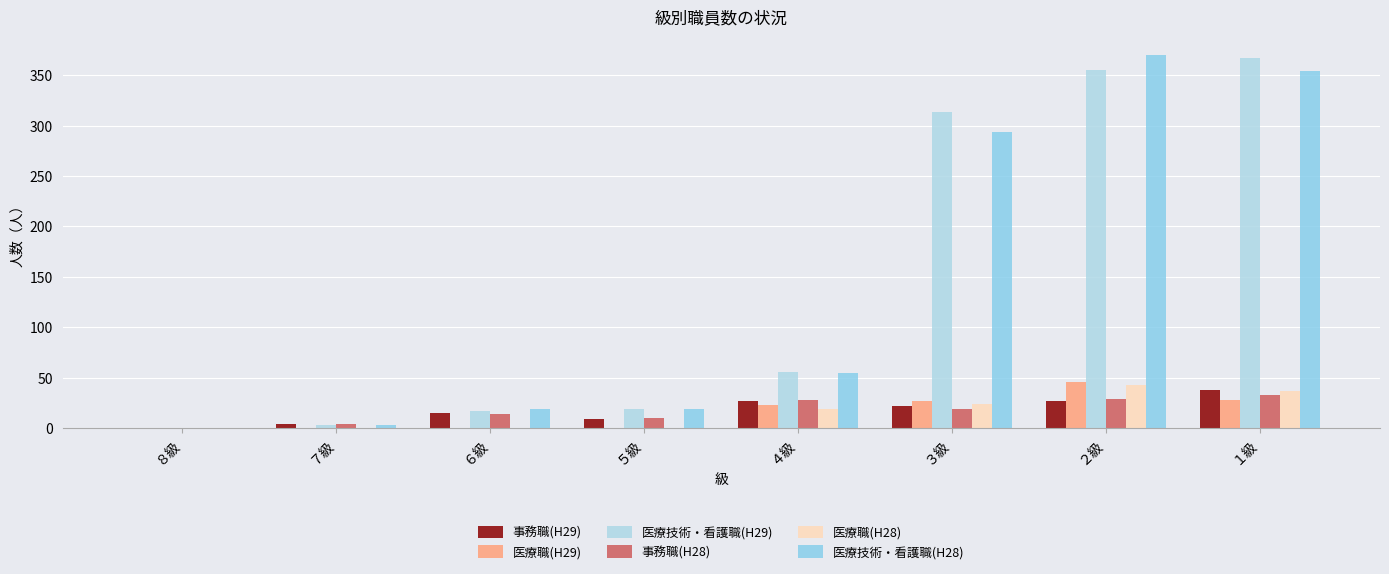

How many distinct data groups are displayed?

6